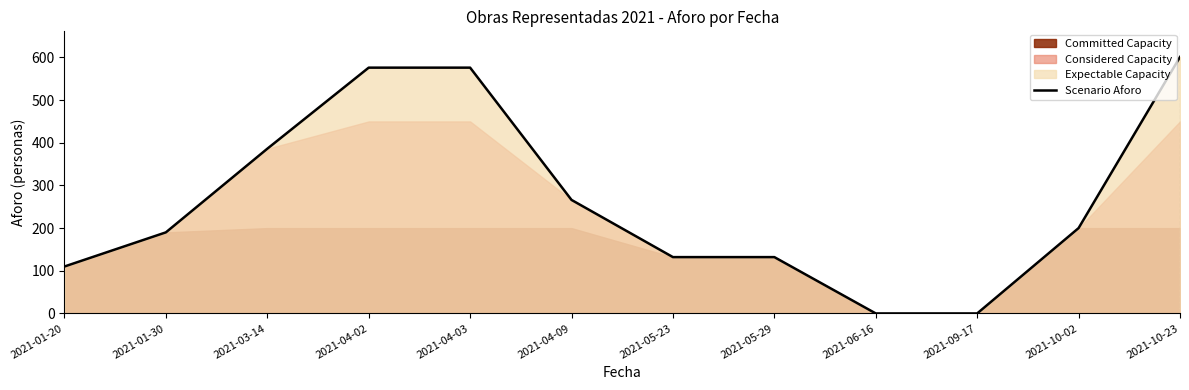

At which category does the chart reach its peak across all series?

2021-10-23